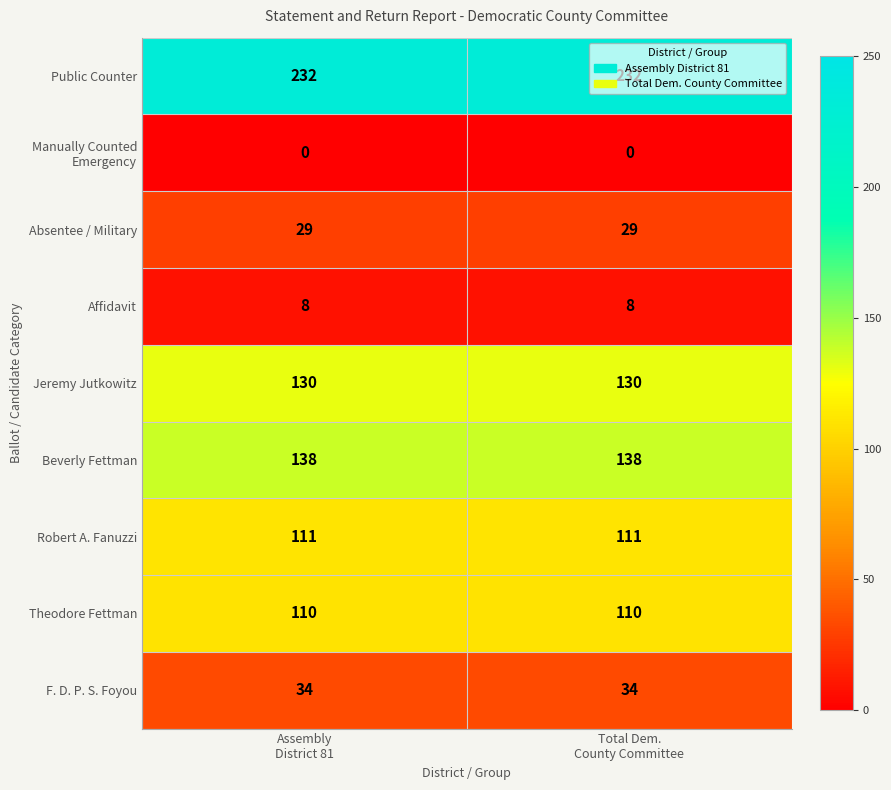

Which series has the largest total across all categories?

Public Counter